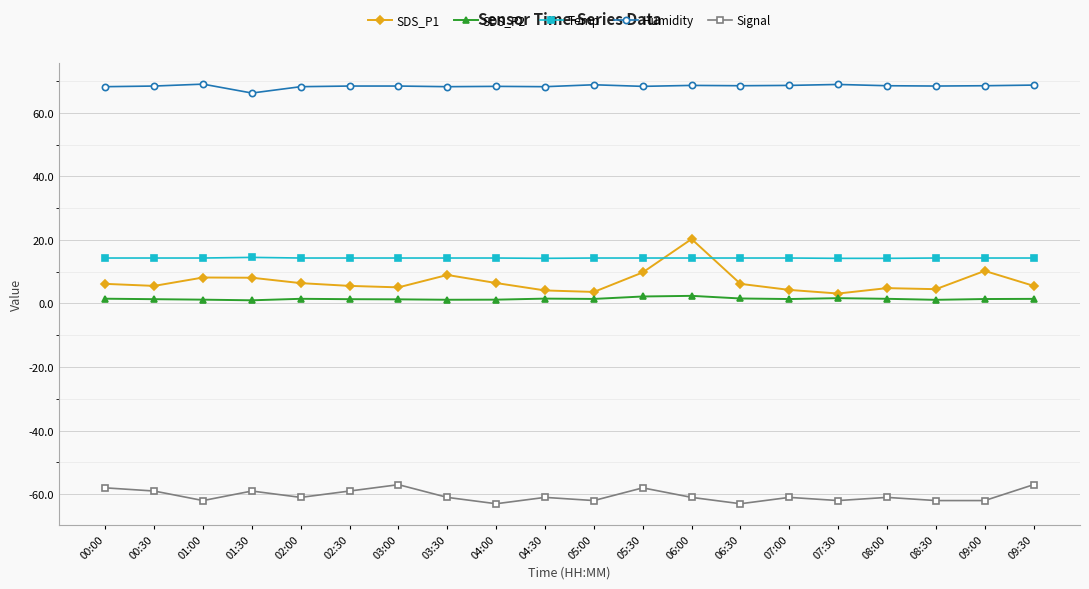

What is the average value of the SDS_P2 series?

1.5